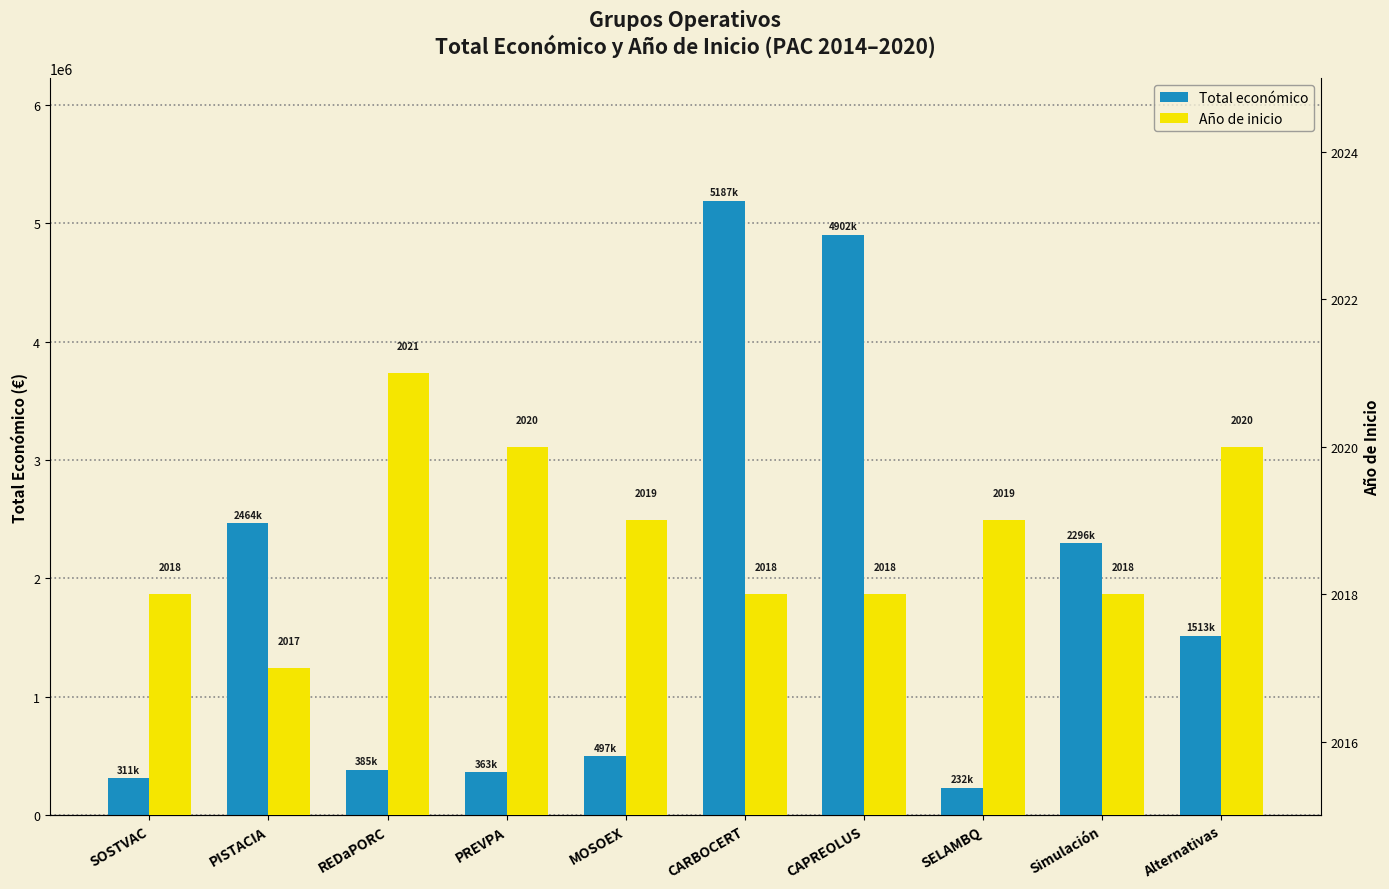

What is the difference between the second highest and second lowest values in the Total económico series?

4591092